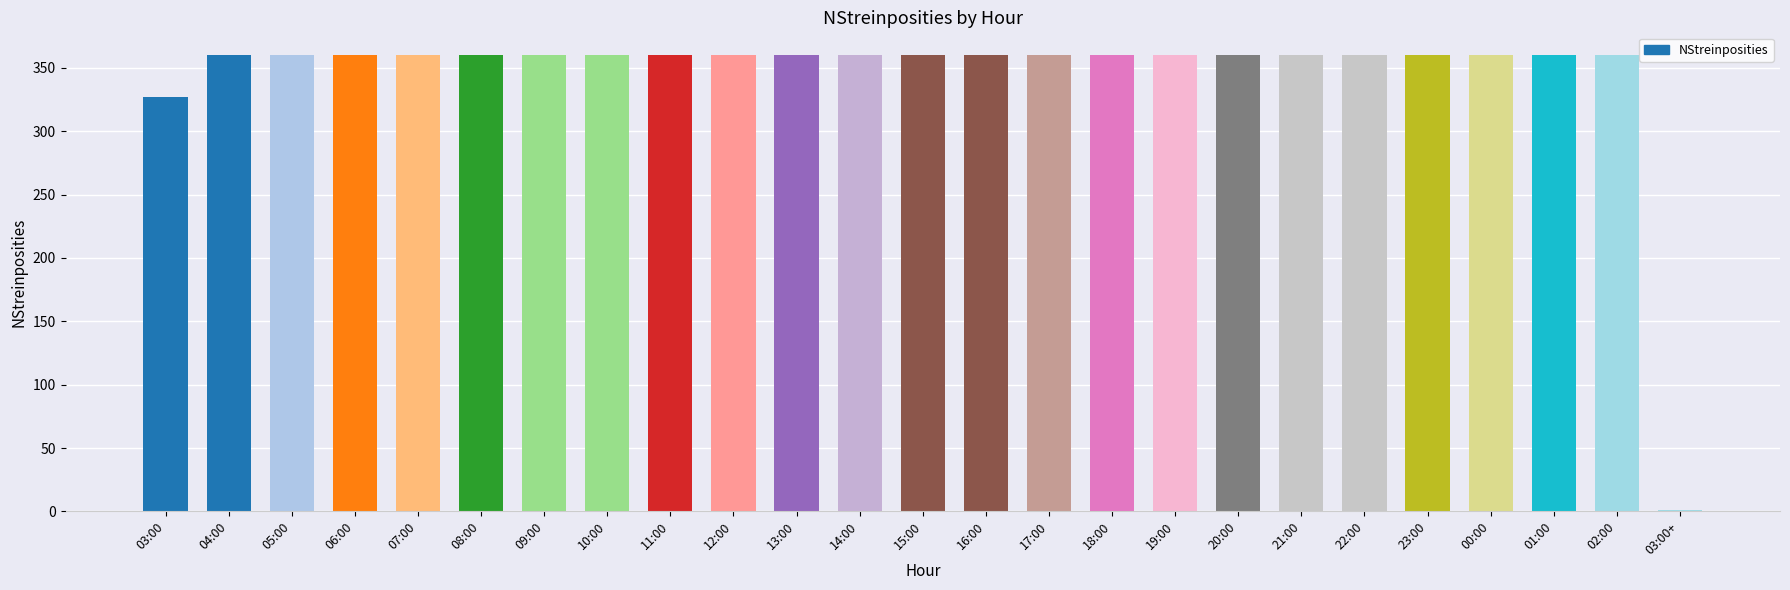

Between 20:00 and 03:00, which is larger?

20:00